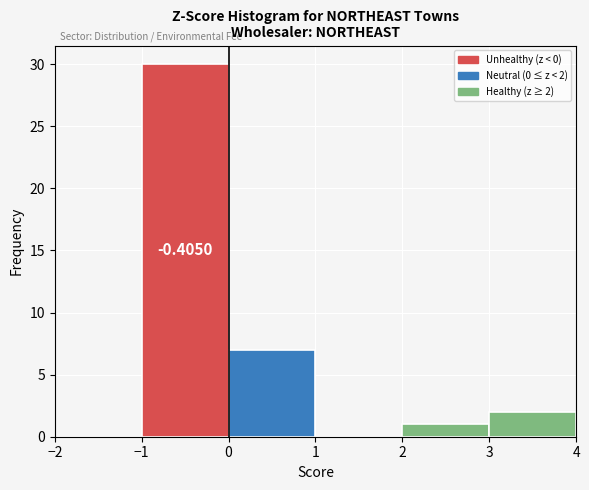

Which range on the x-axis has the tallest bar?

-1 to 0